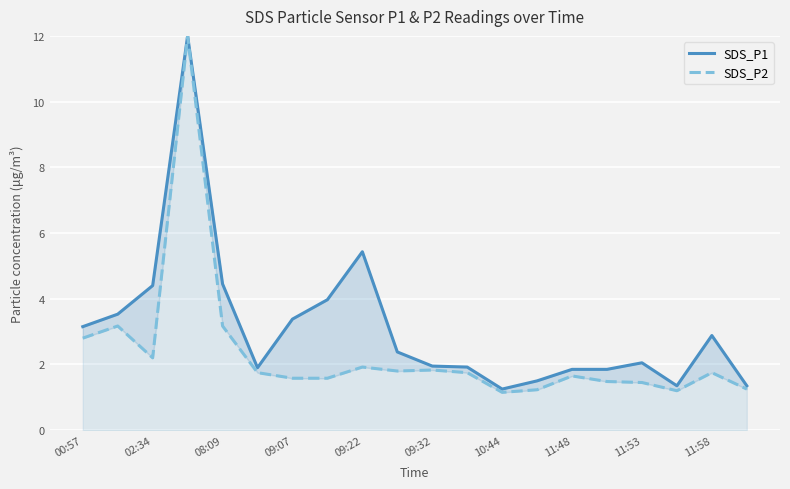

How many interior local peaks does the SDS_P2 series have?

6